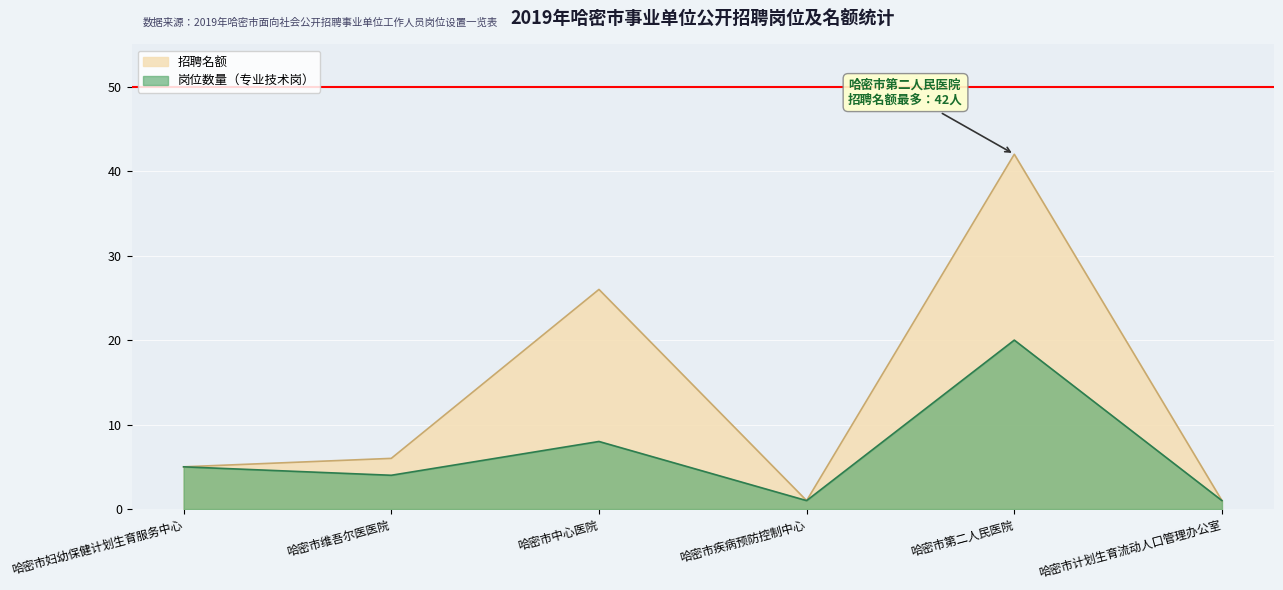

True or false: 招聘名额 has more than 2 points higher than both neighbors.

False